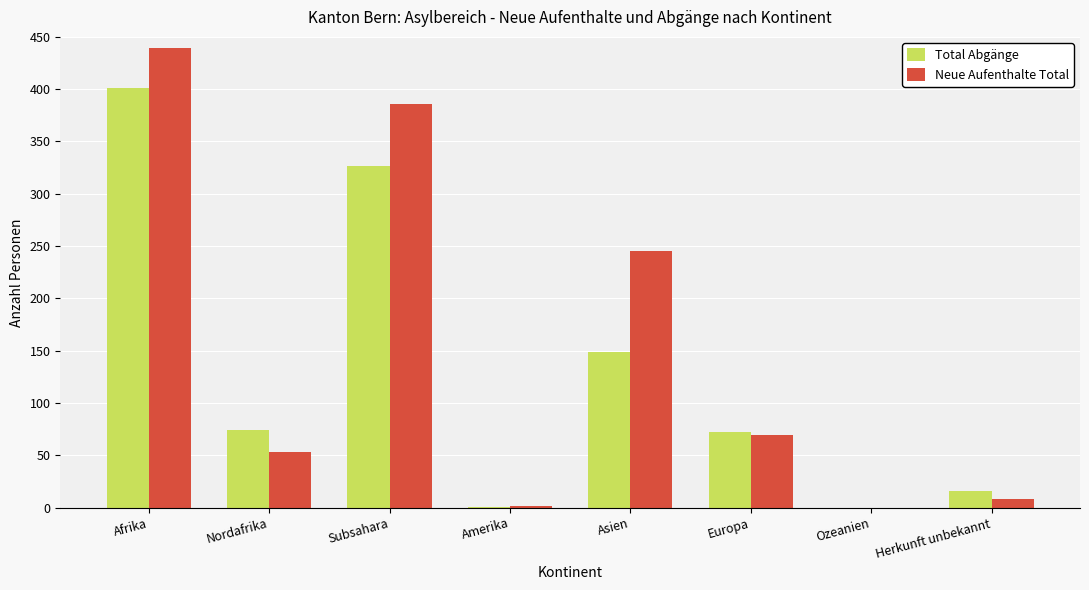

What are all the series names shown in the legend?

Total Abgänge, Neue Aufenthalte Total